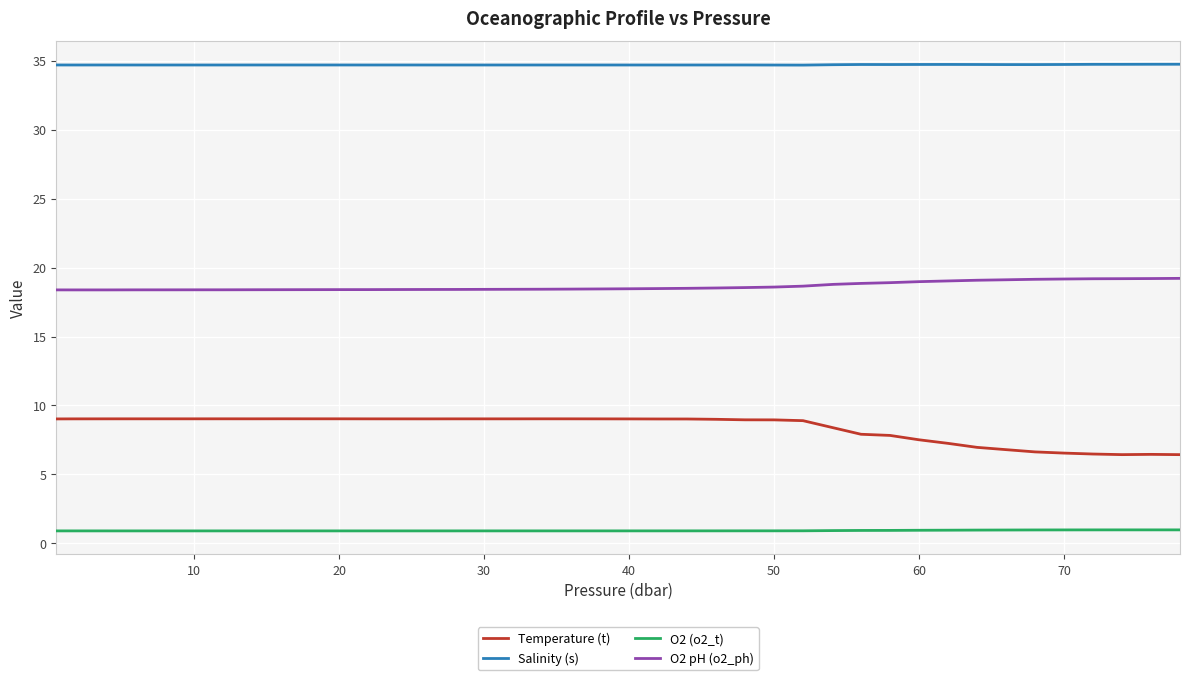

True or false: Salinity (s) and Temperature (t) cross at least once.

False